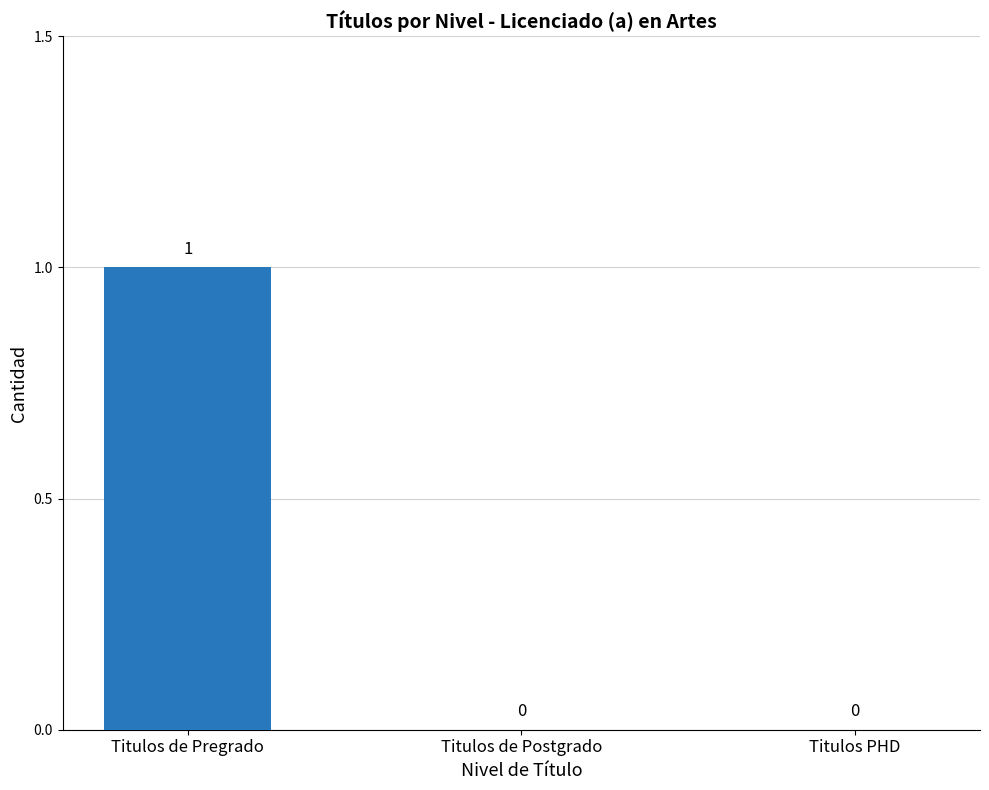

Which has a higher value, Titulos de Pregrado or Titulos PHD?

Titulos de Pregrado